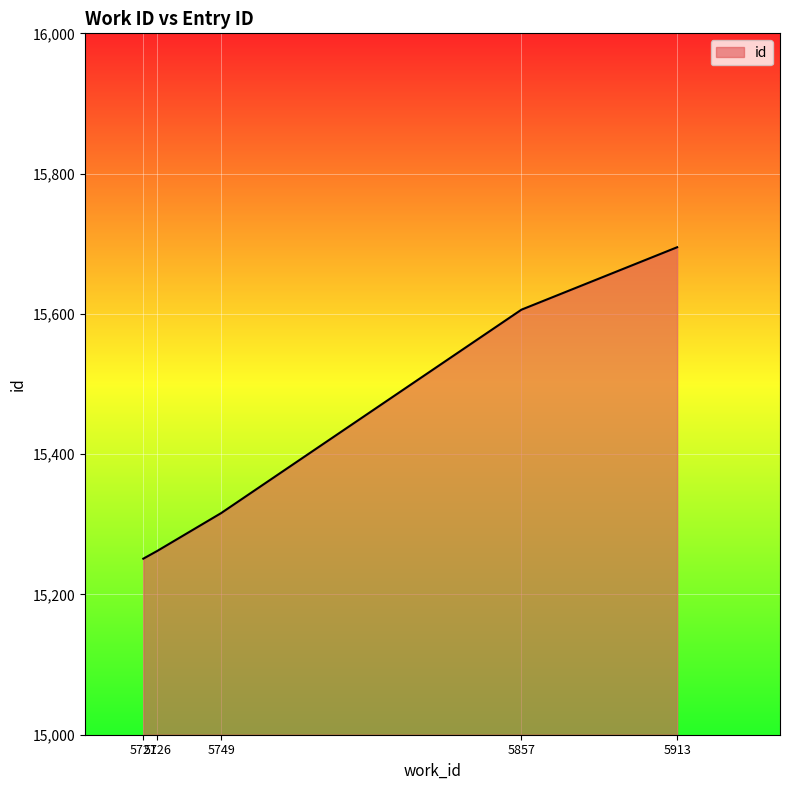

Reading left to right, extract all data points from this chart.

15251	15262	15316	15606	15695